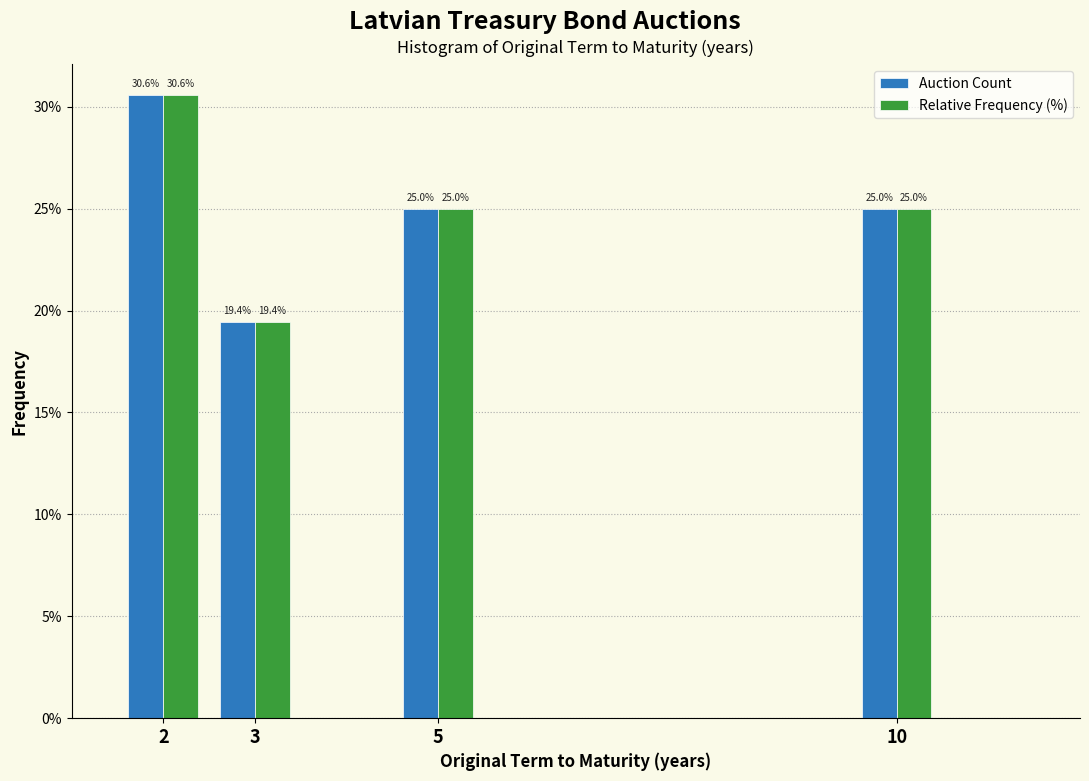

In the Relative Frequency (%) series, which range on the x-axis has the tallest bar?

1.5 to 2.5